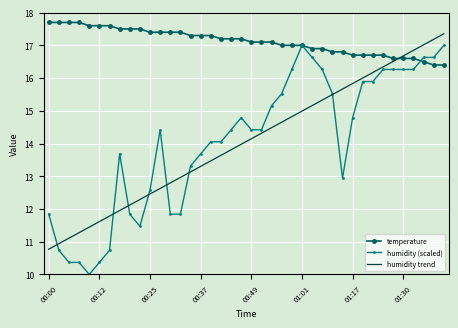

Which series has the largest range (max minus min)?

humidity (scaled)